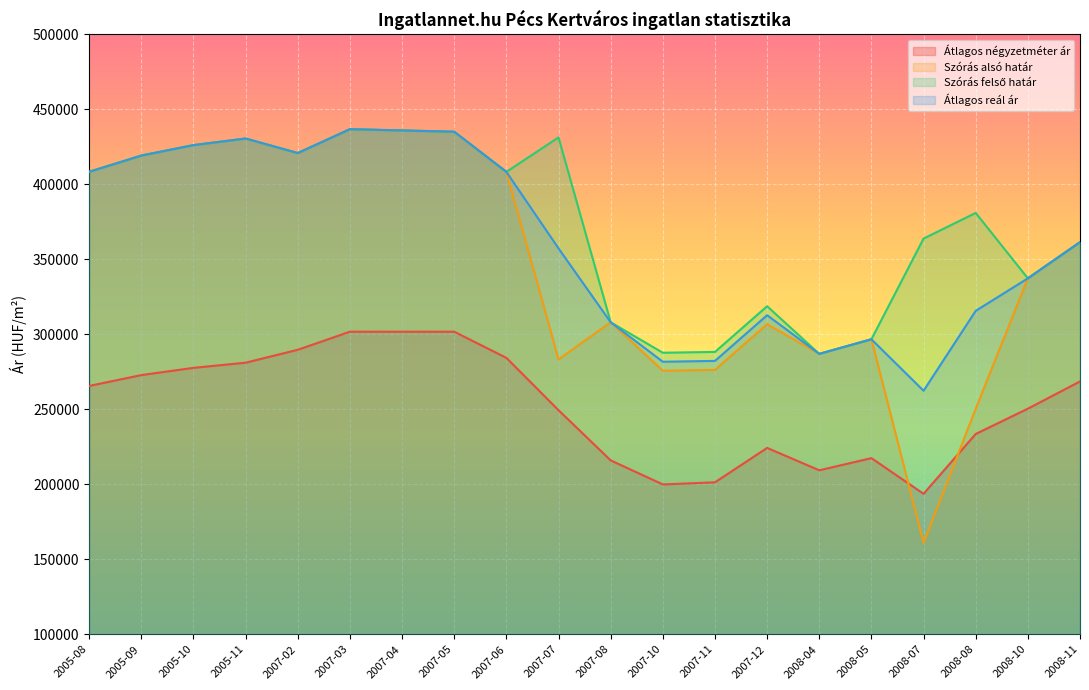

At which label is Szórás felső határ closest to 361916?

2008-11